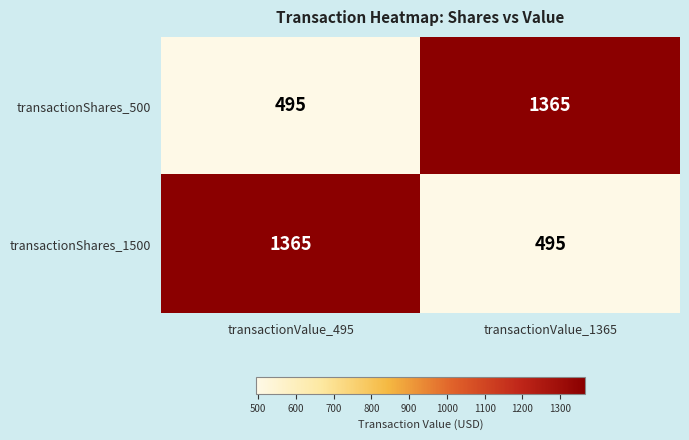

How many series are shown in this chart?

2